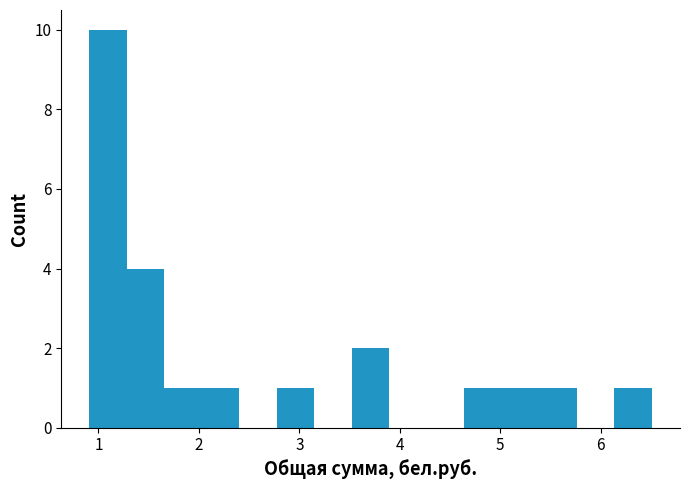

Around what value on the x-axis is the tallest bar? Give the approximate position of its centre, as read against the axis.

1.1